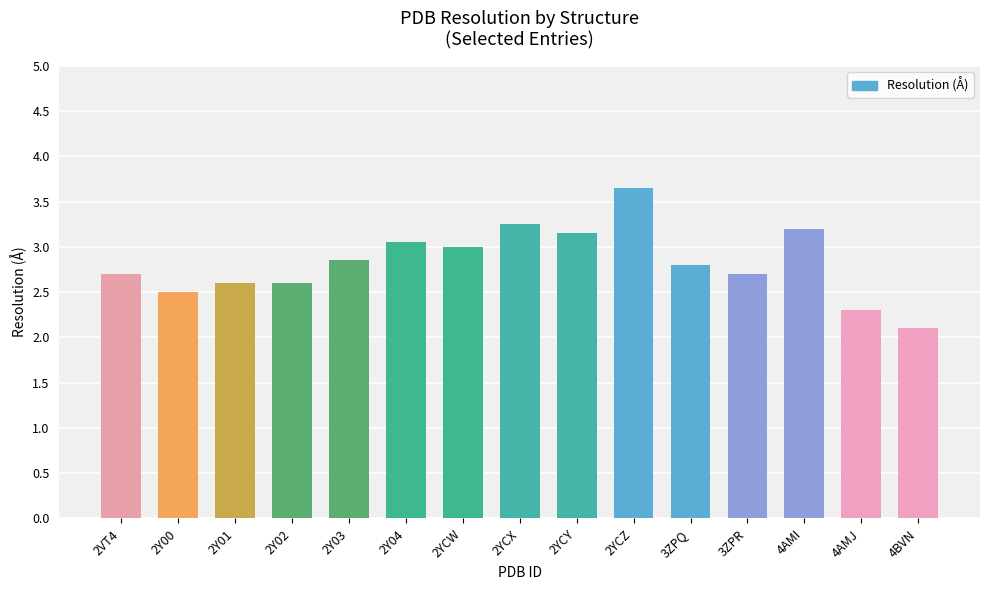

Where is the data nearest to the value 2?

4BVN